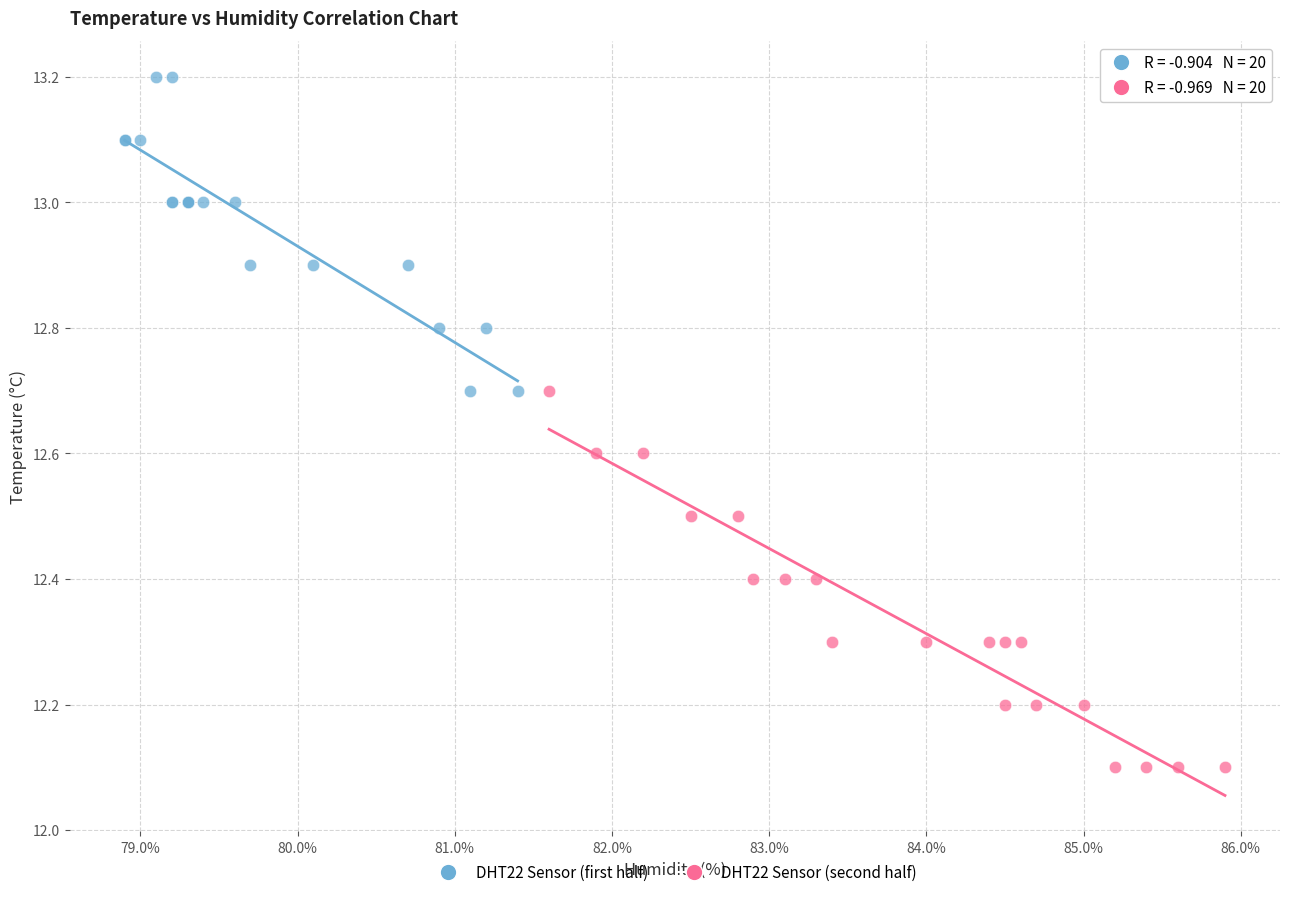

Which series has the largest Y range (max minus min)?

DHT22 Sensor (second half)